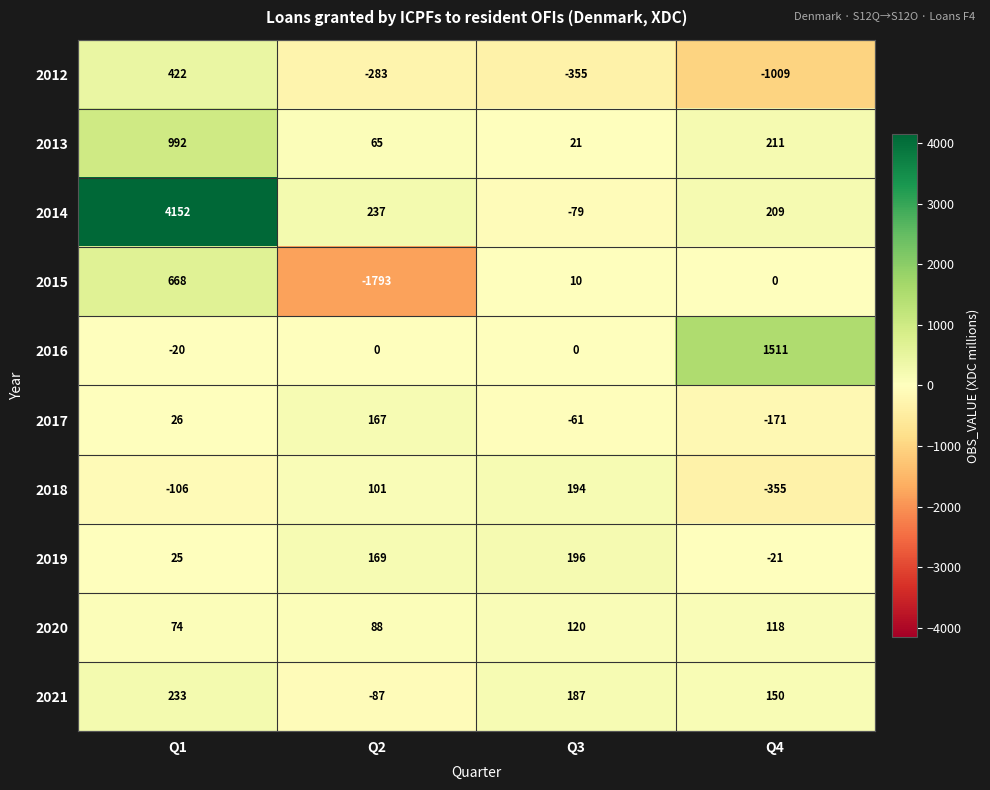

At how many categories does at least one series exceed 3511?

1